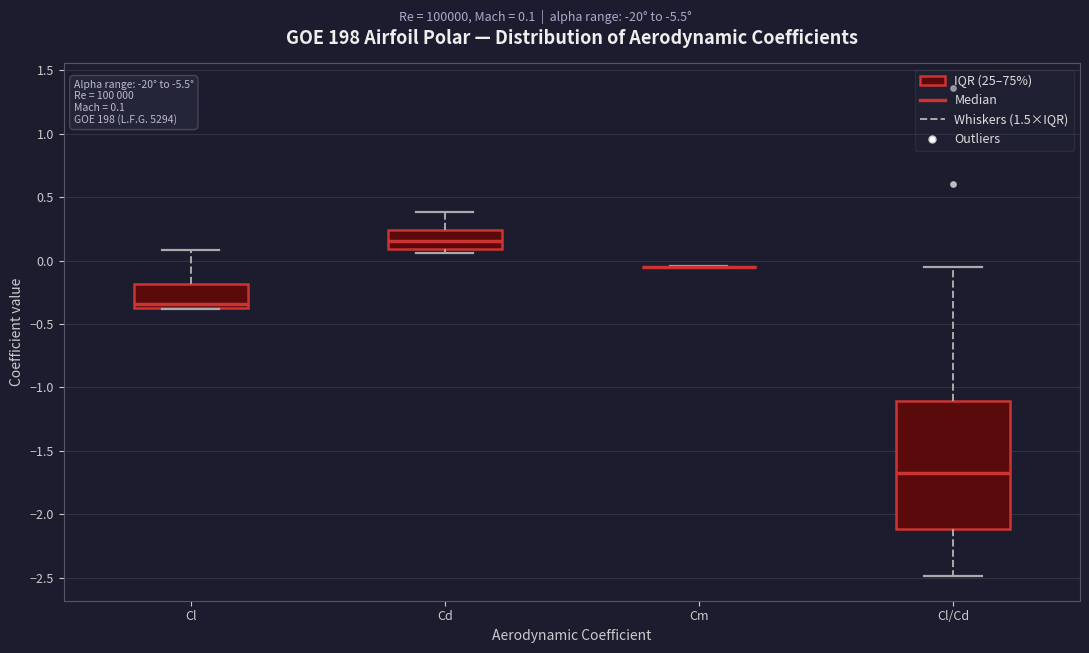

Which box is the tallest, from its lower edge to its upper edge?

Cl/Cd